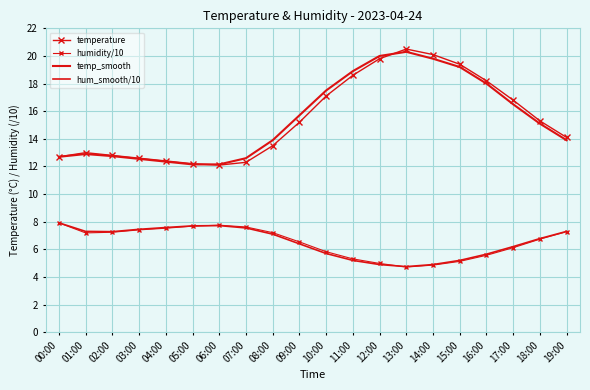

At 13:00, list the series in order from smallest to largest.

humidity/10, hum_smooth/10, temp_smooth, temperature